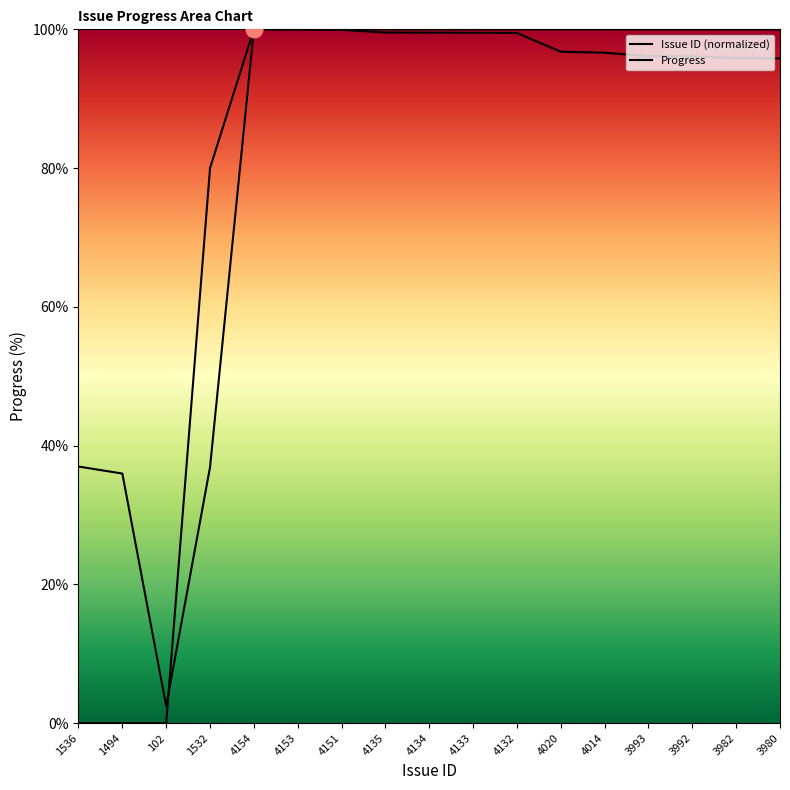

Where does the Issue ID (normalized) series first go above 96?

4154